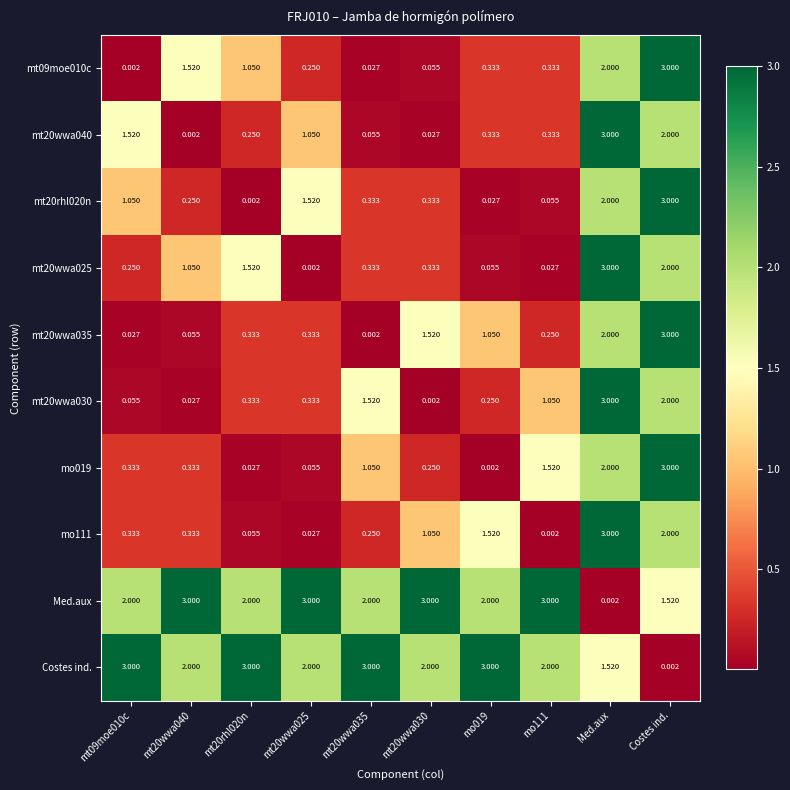

At how many categories does at least one series exceed 1?

10